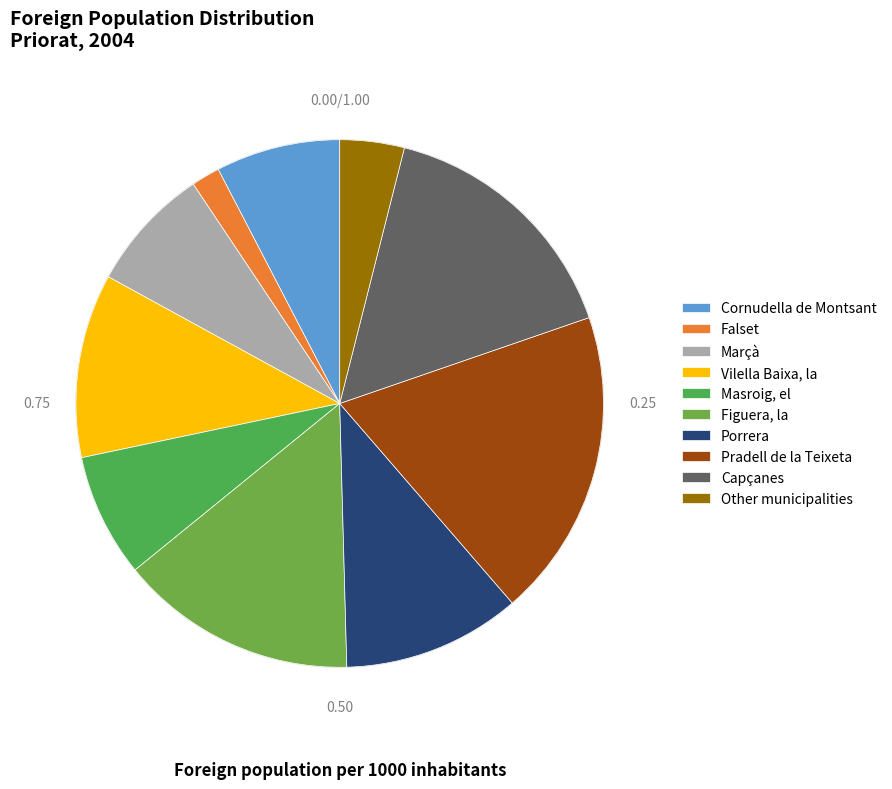

How many segments does this pie chart have?

10